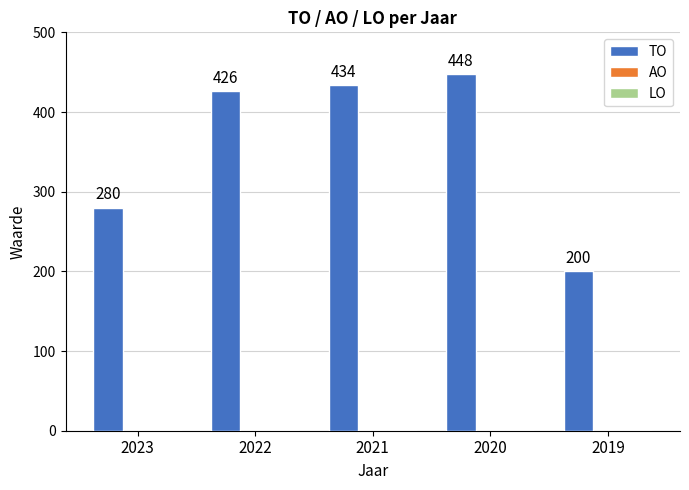

What value does the data have at 2023, to the nearest 50?

300